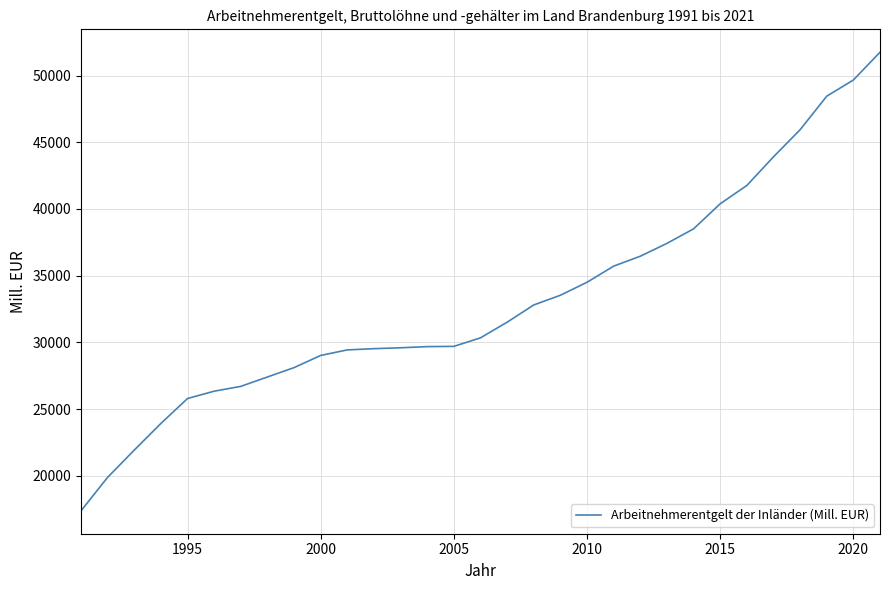

What is the maximum value shown in the chart?

51744.1